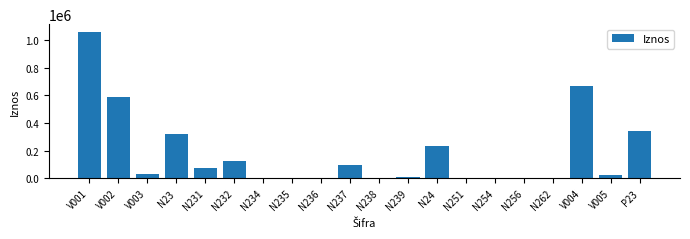

Which has a higher value, N237 or N238?

N237